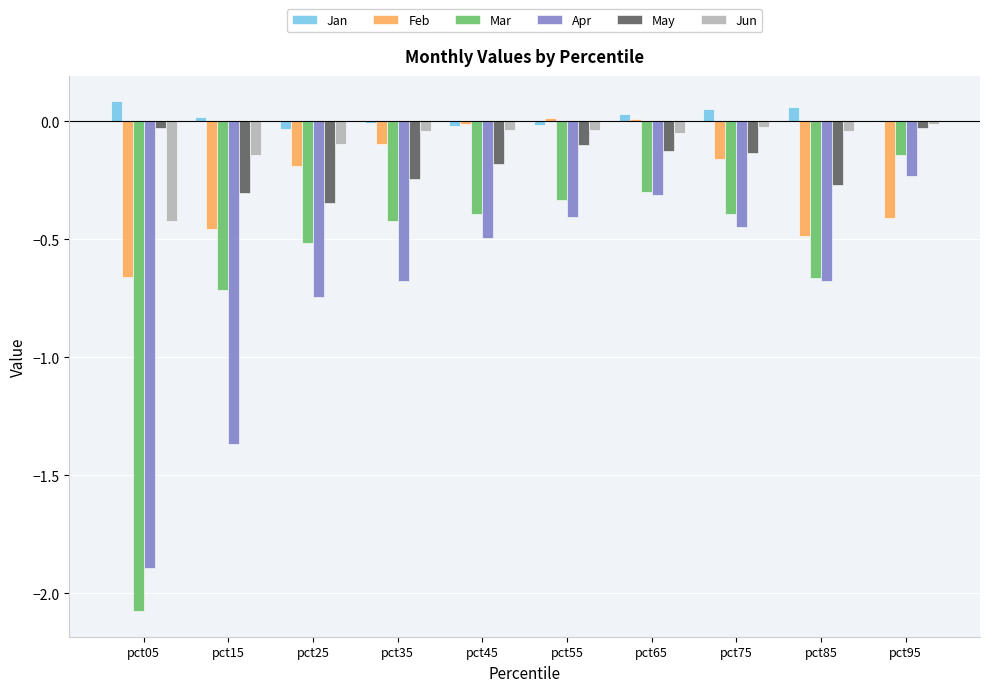

Which series changed the most between pct05 and pct65?

Mar